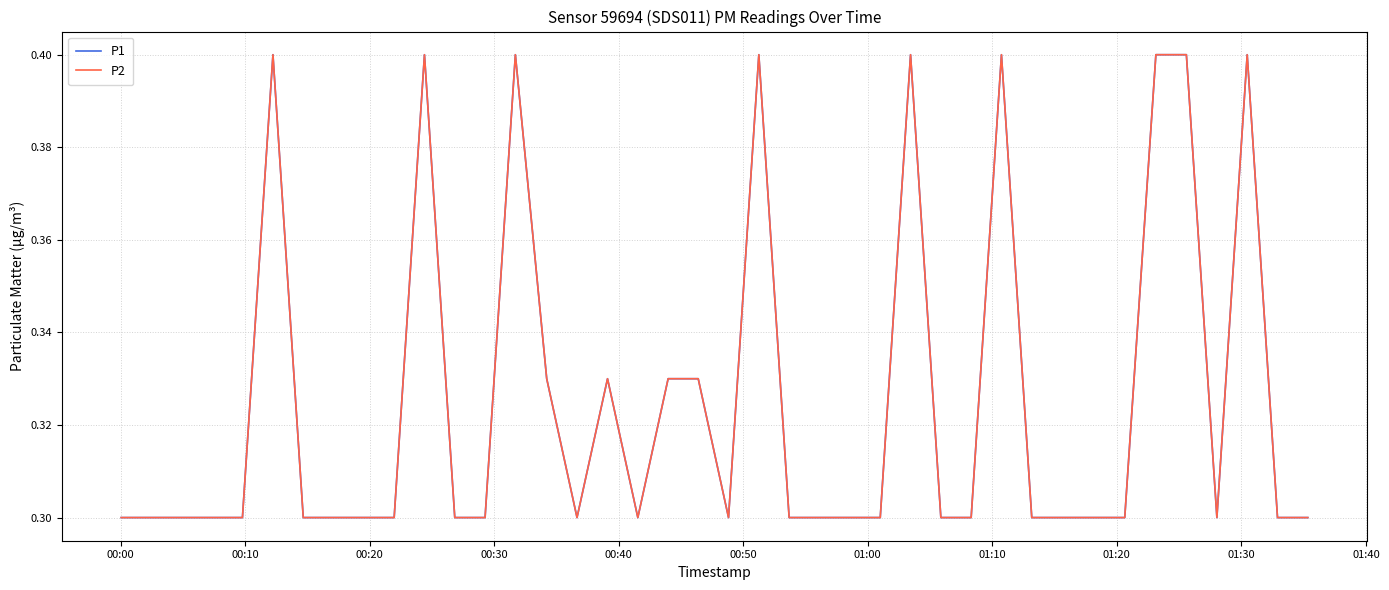

How many interior local peaks does the P1 series have?

8